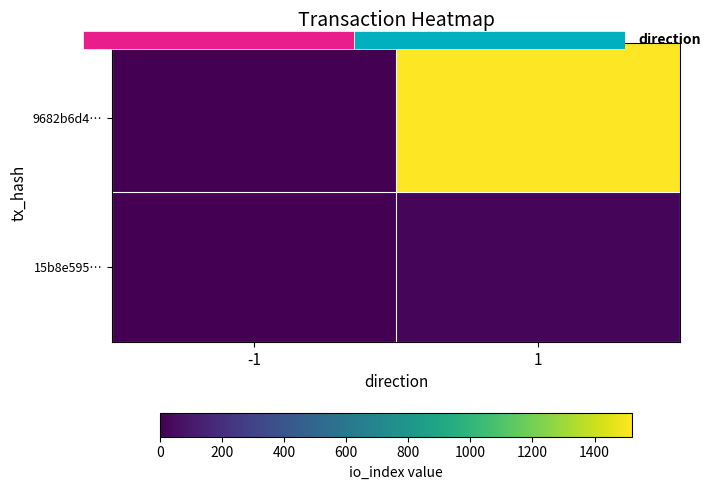

What value does the 9682b6d4… series have at 1, to the nearest 100?

1500